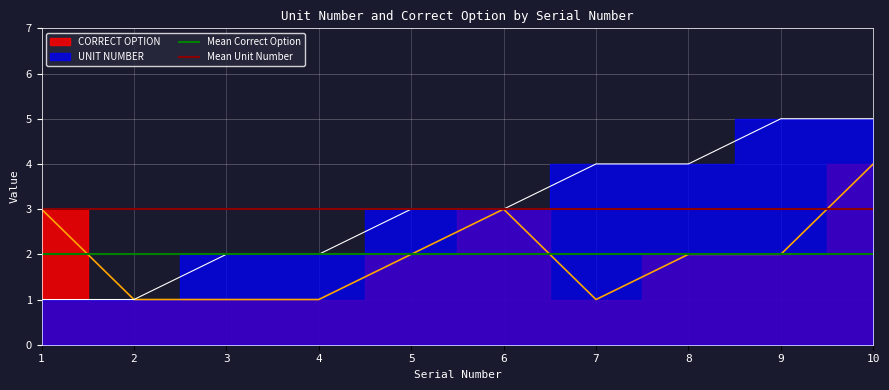

The value of Mean Unit Number at 1 is 3. True or false?

True